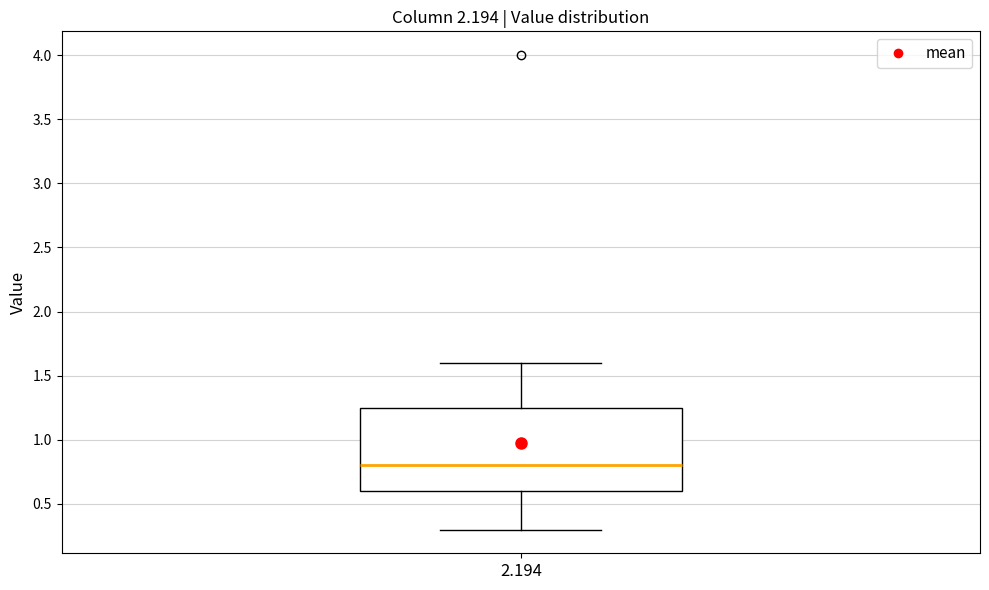

Transcribe this box plot: give where the median line is, the range the box spans, and where the two whiskers end, as read against the y-axis. The values are not printed on the chart, so give them approximately, as read against the axis.

median 0.80, box 0.60 to 1.25, whiskers 0.30 to 1.60